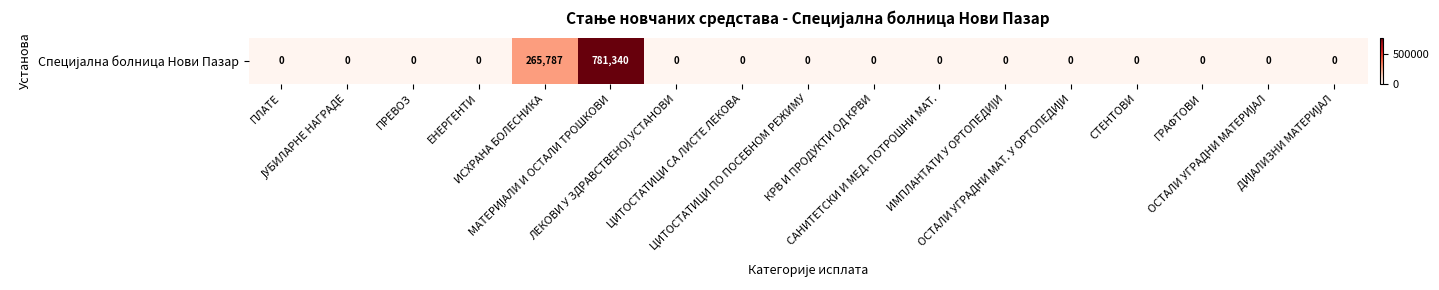

Between СТЕНТОВИ and ОСТАЛИ УГРАДНИ МАТ. У ОРТОПЕДИЈИ, which is larger?

СТЕНТОВИ